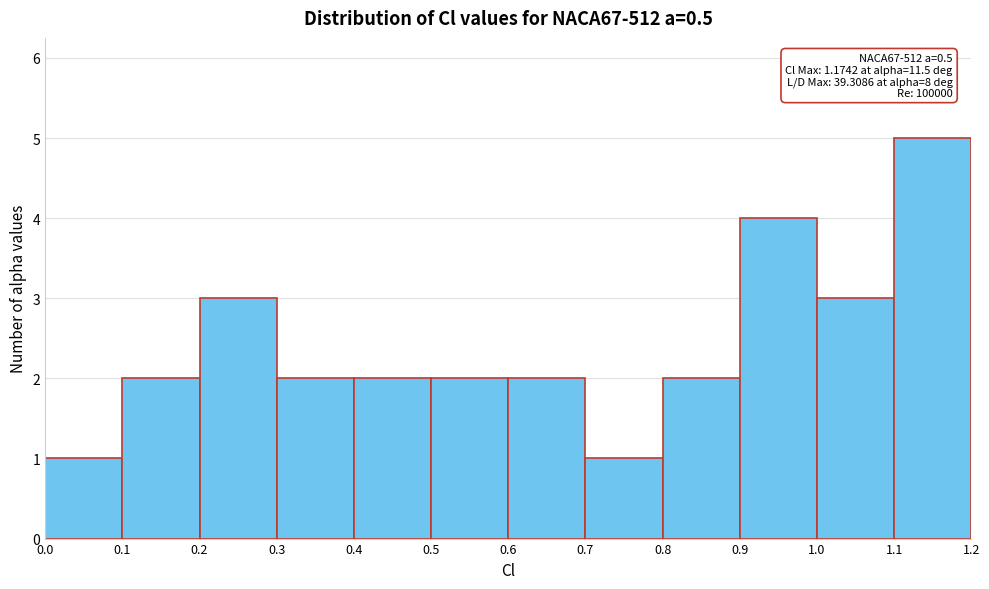

Which range on the x-axis has the tallest bar?

1.1 to 1.2